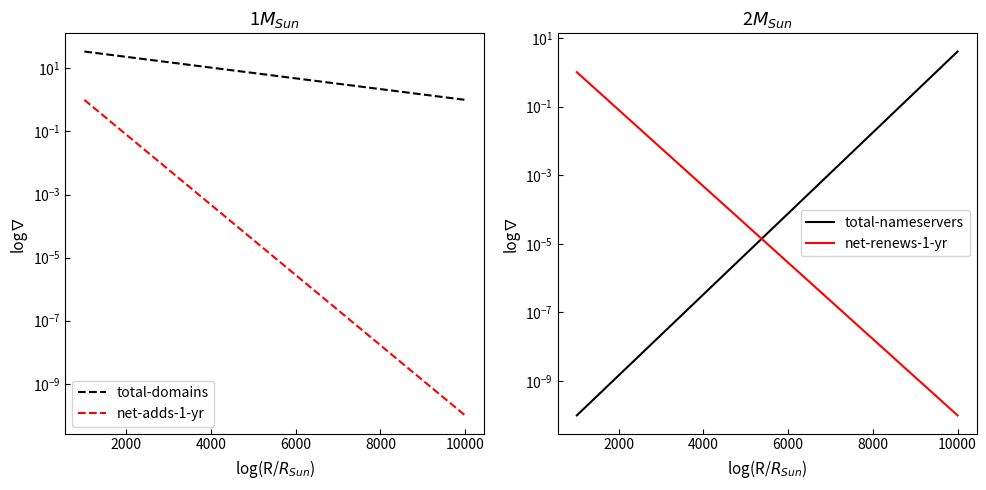

What is the average value of the total-domains series?

17.5